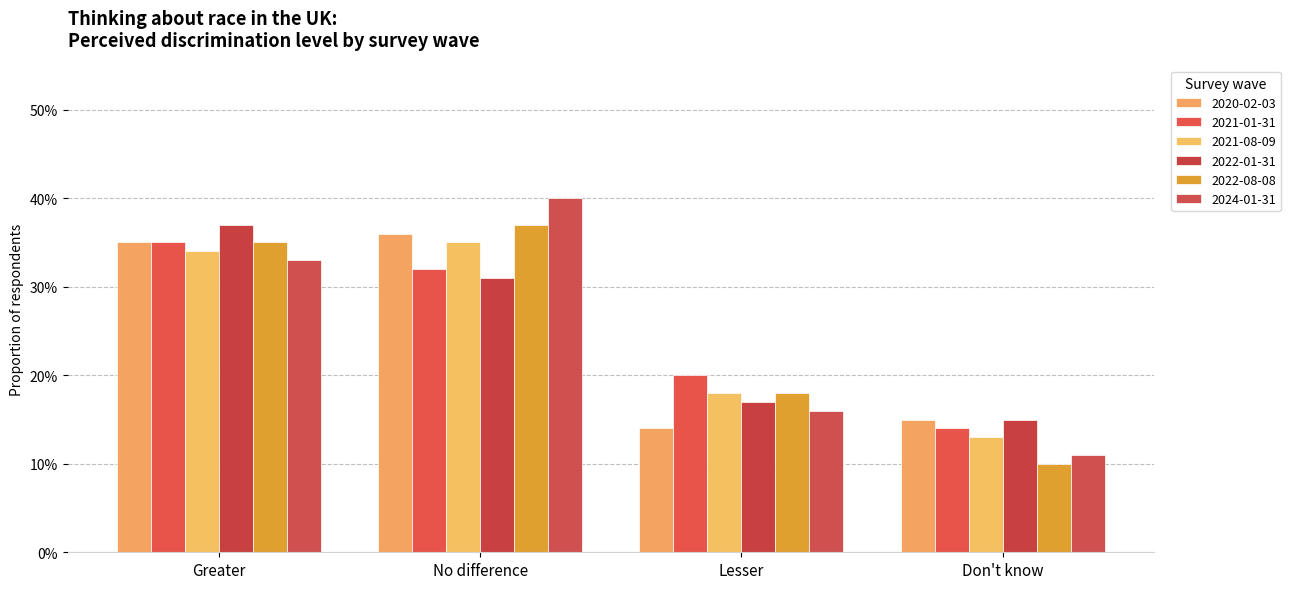

Which label corresponds to the largest value in the chart?

No difference